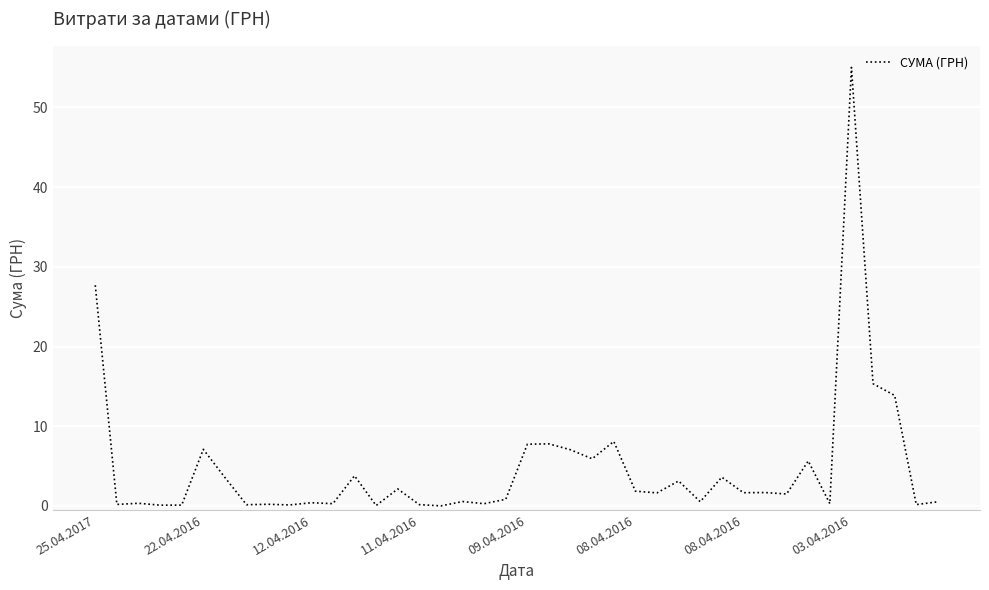

What is the maximum value shown in the chart?

55.0